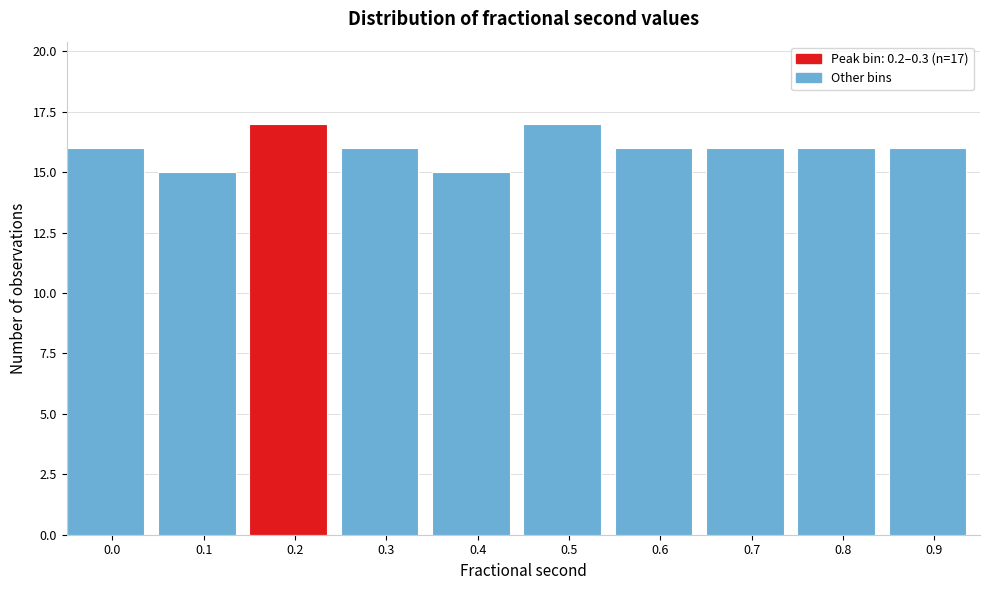

Reading left to right, transcribe all the data shown in this chart.

16	15	17	16	15	17	16	16	16	16